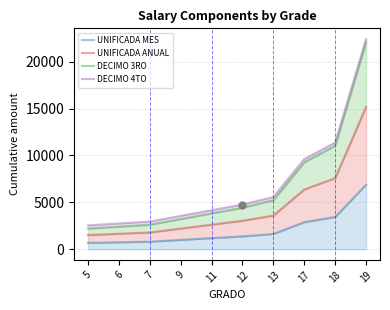

At which category does the chart reach its peak across all series?

19